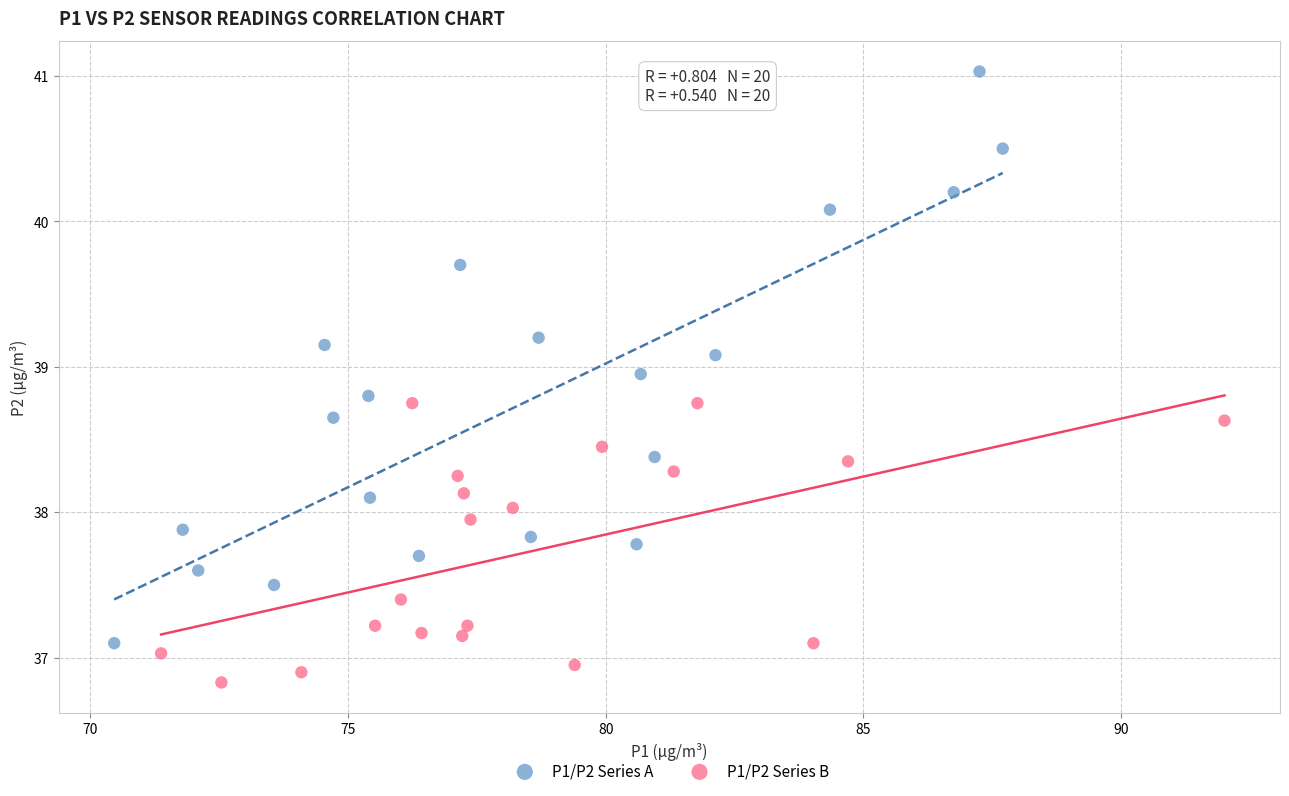

Which series has the widest spread of Y values?

P1/P2 Series A